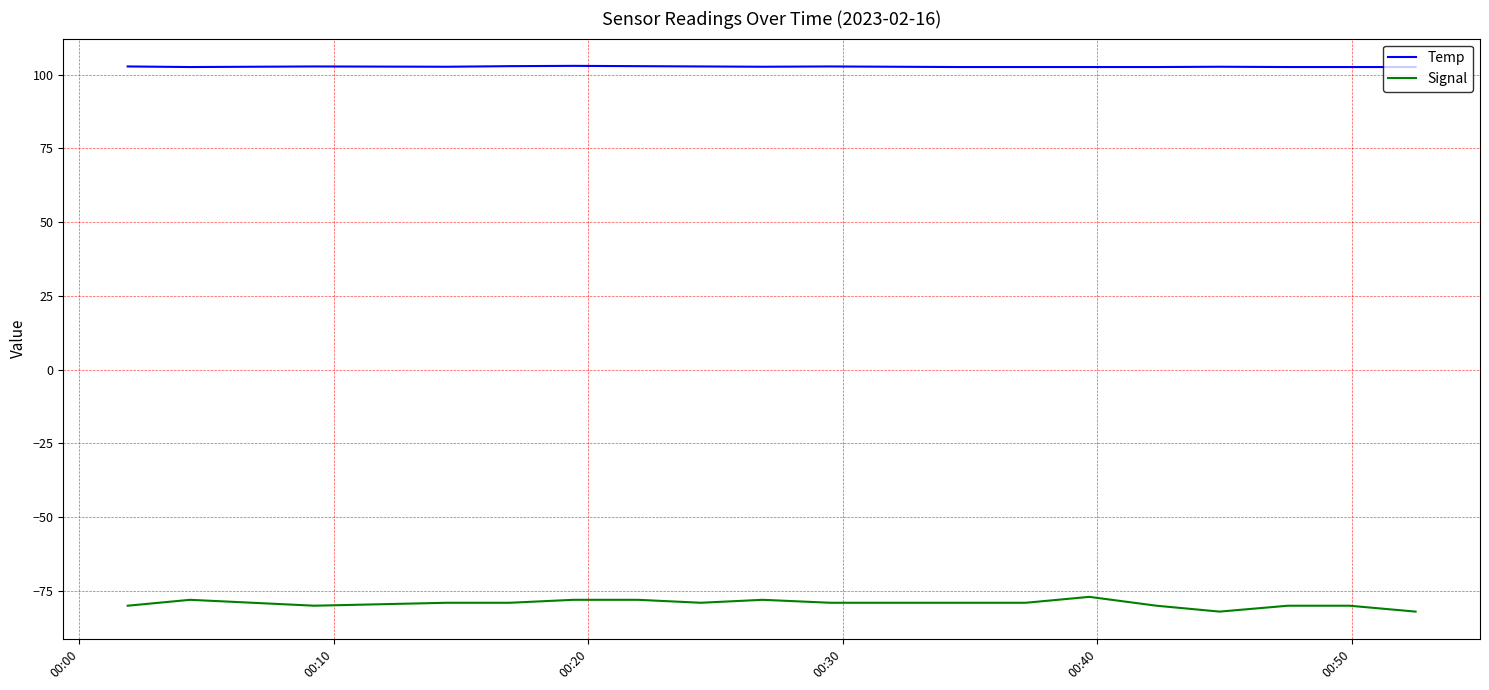

Does the chart have visible grid lines?

Yes